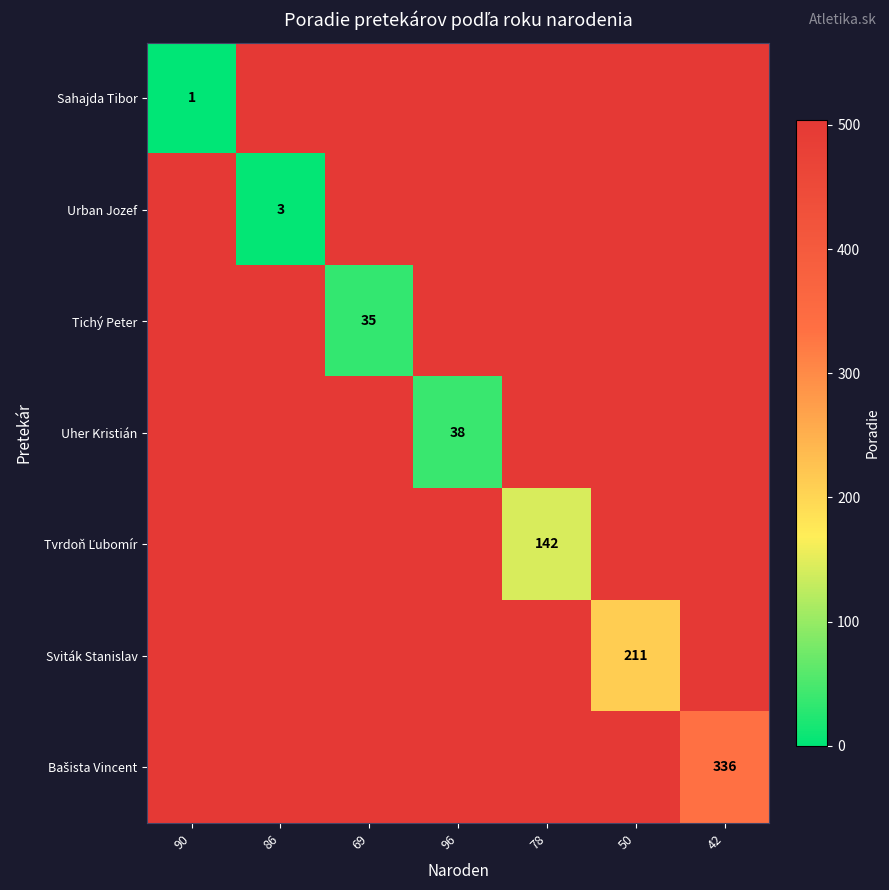

The value of Tichý Peter at 69 is 54. True or false?

False